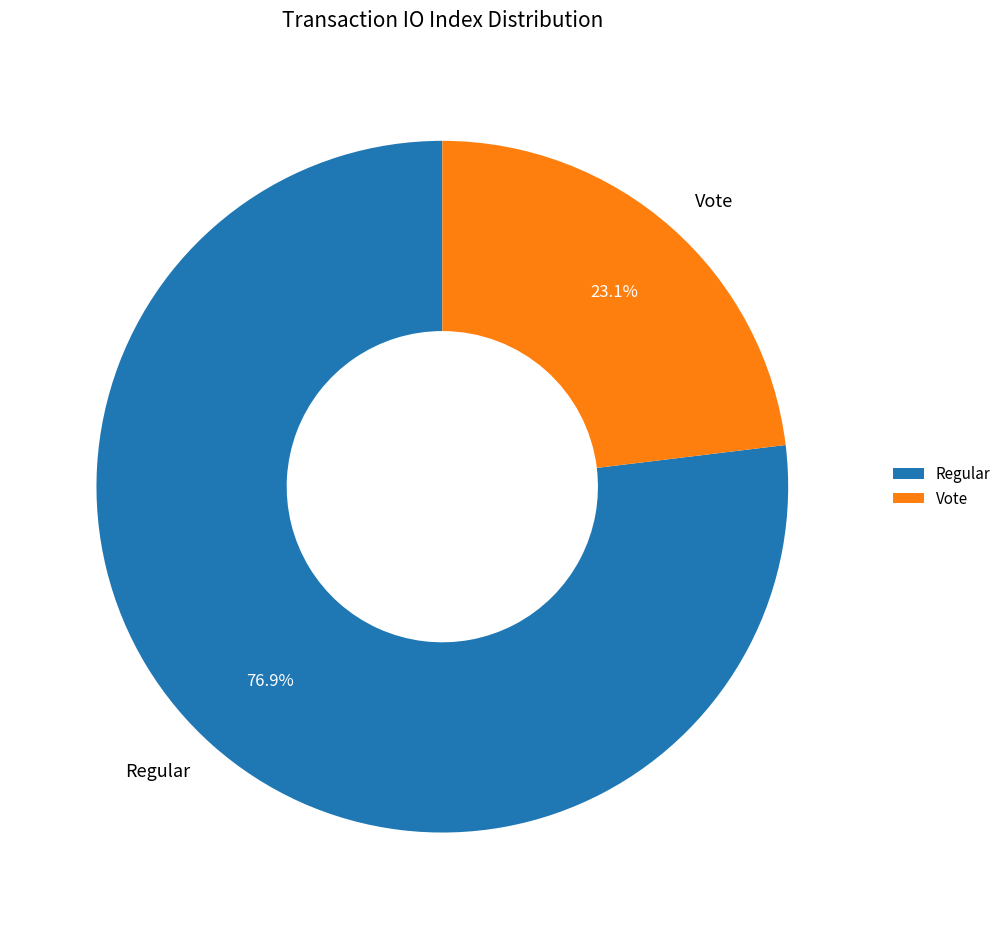

Rank the categories by value from highest to lowest.

Regular, Vote